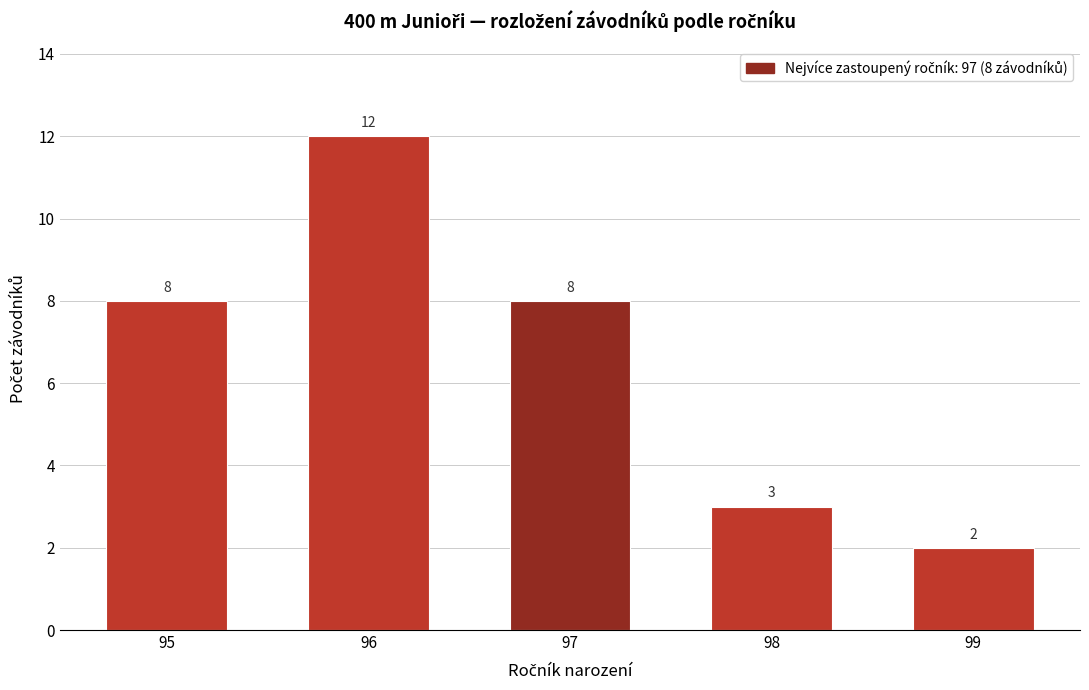

Reading right to left, what are all the values shown in this chart?

2	3	8	12	8